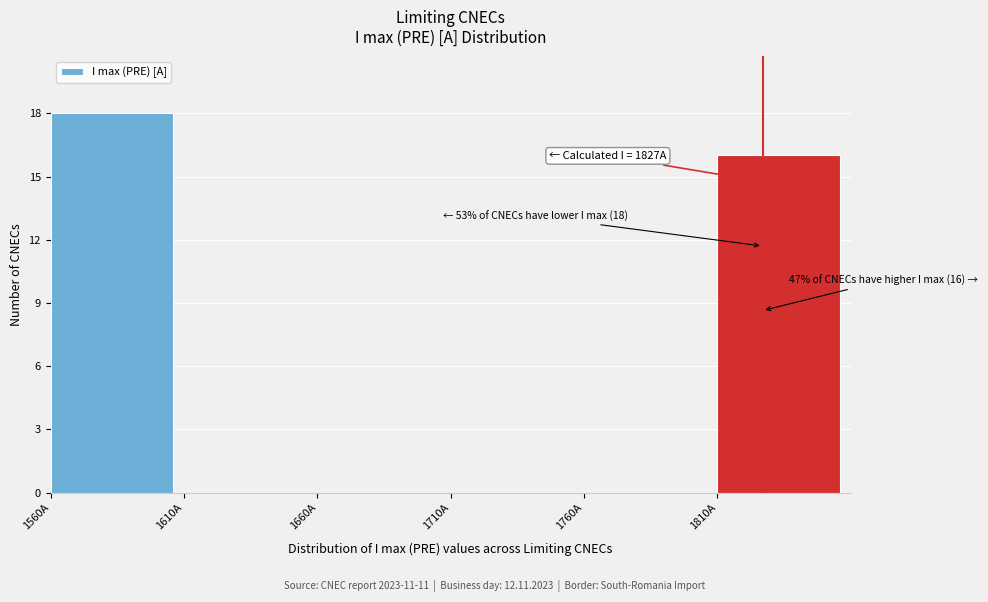

Over which range of the x-axis is the bar tallest?

1560 to 1610